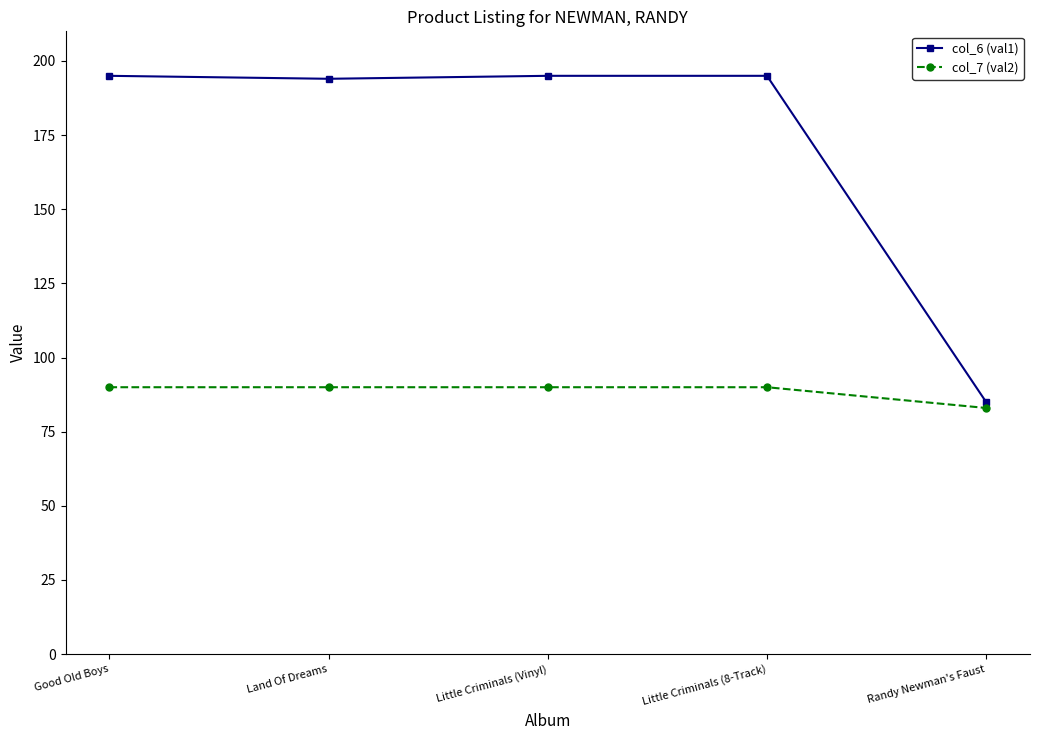

Which series has the largest range (max minus min)?

col_6 (val1)